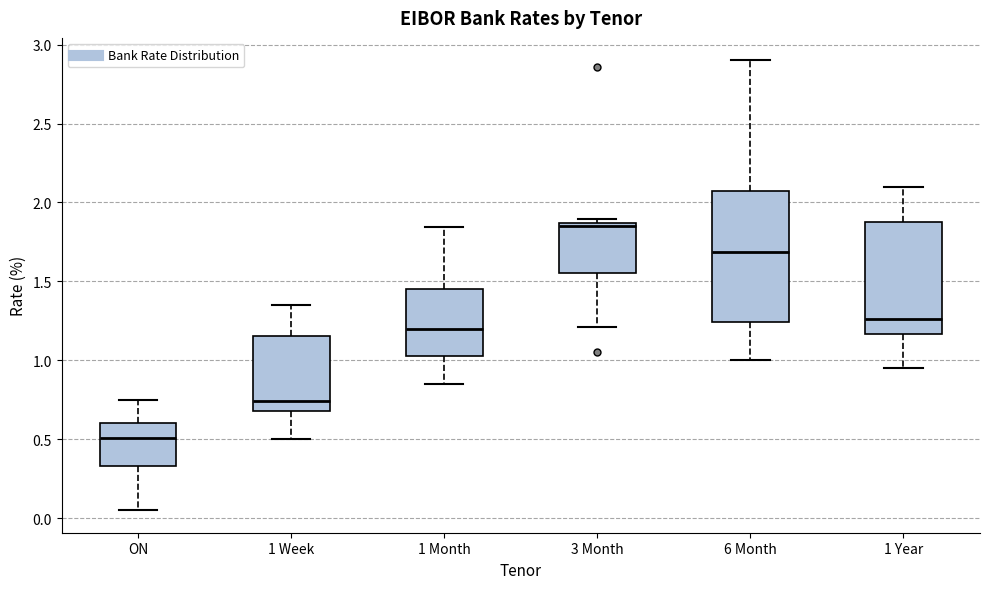

Which box is the tallest, from its lower edge to its upper edge?

6 Month